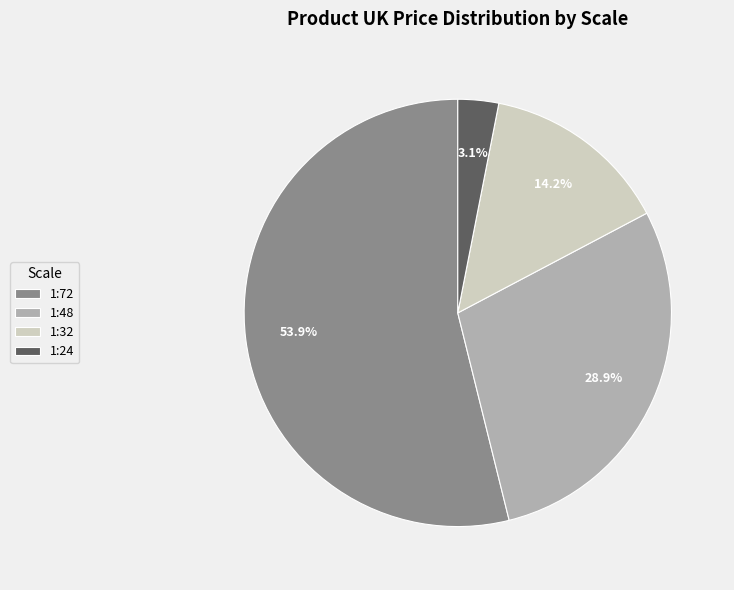

Which has a higher value, 1:24 or 1:32?

1:32